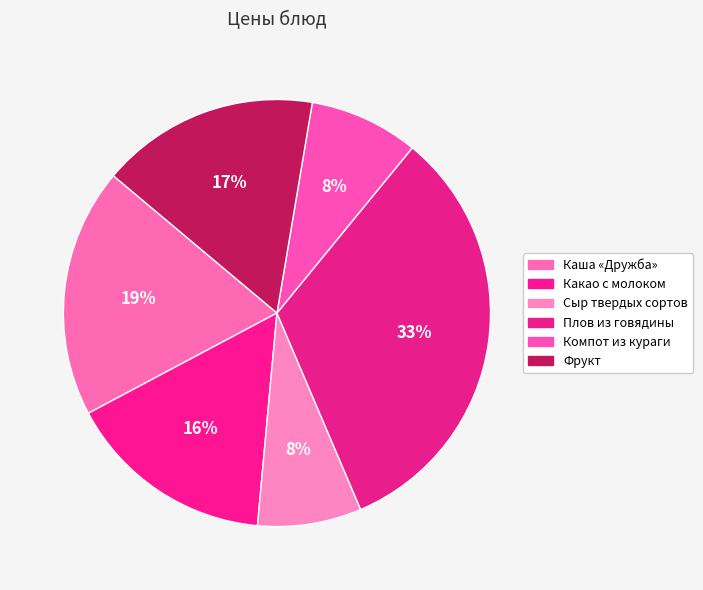

The Компот из кураги slice represents 3% of the pie. True or false?

False